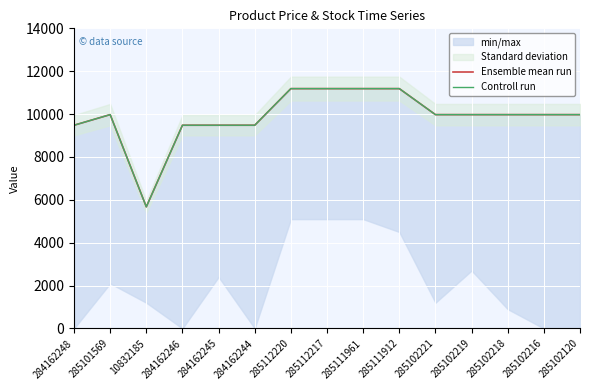

What position from the left is 284162248?

1